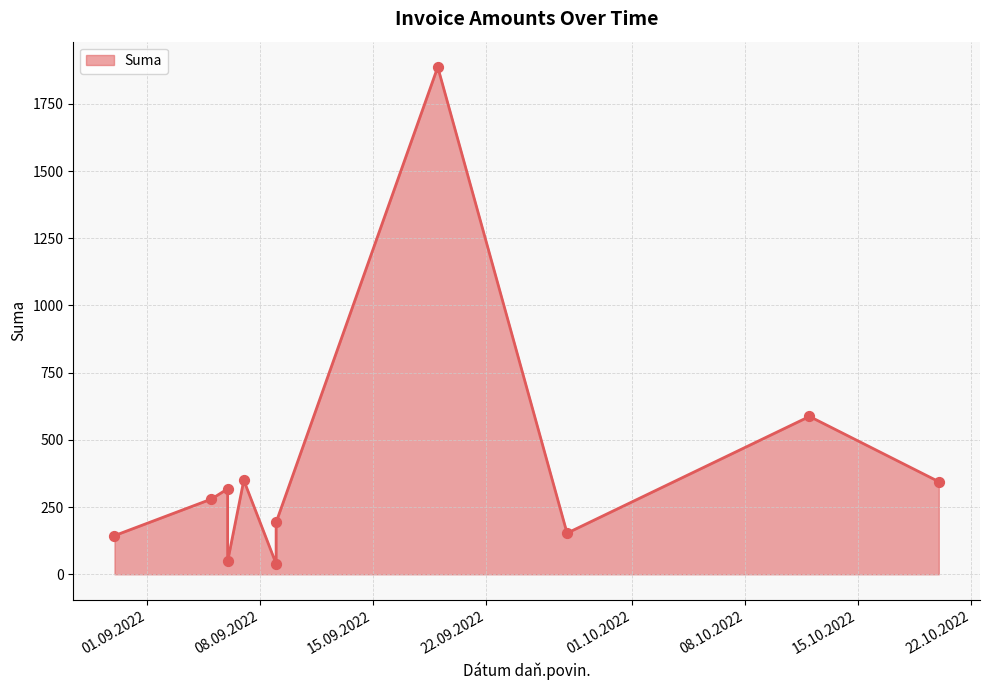

What is the ratio of the value at 19.09.2022 to the value at 05.09.2022?

6.7